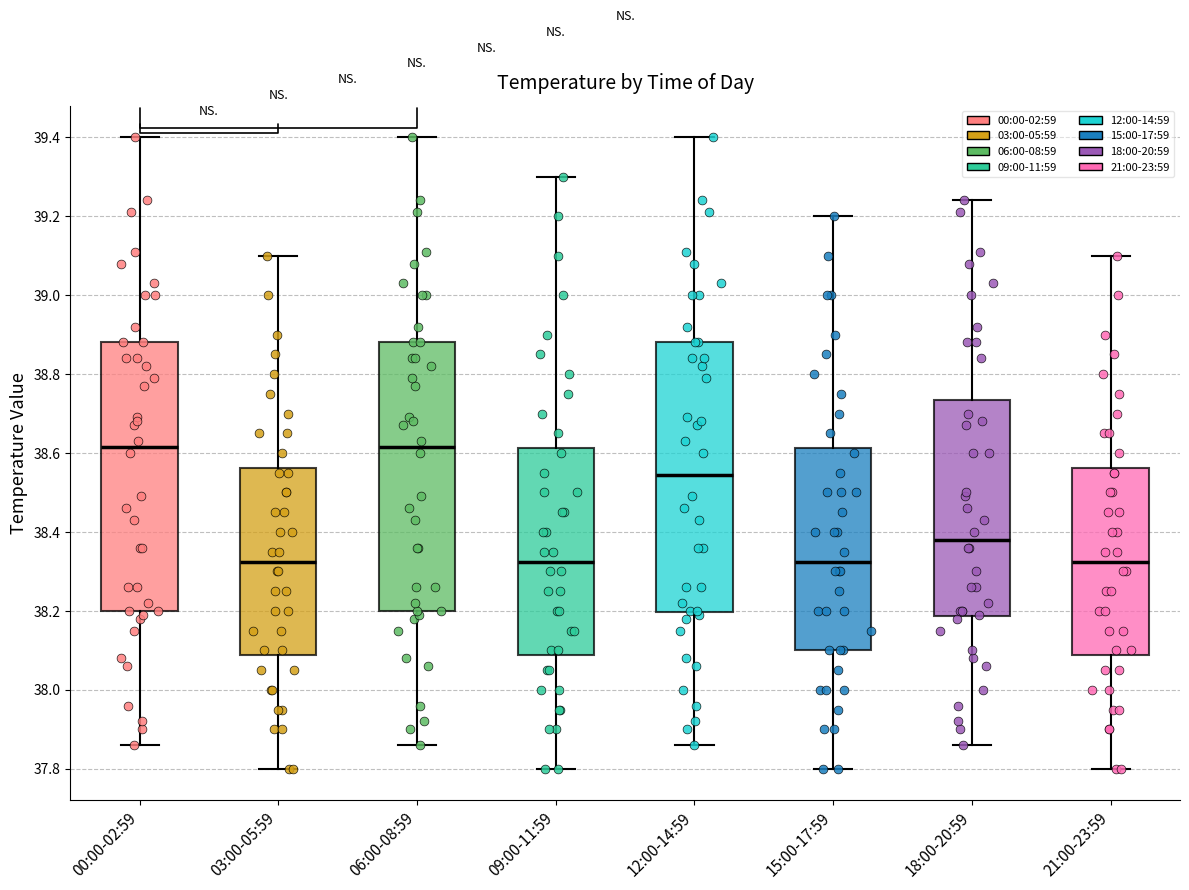

Reading left to right, transcribe this box plot: for each box, give where its median line is, the range the box spans, and where its two whiskers end, as read against the y-axis. The values are not printed on the chart, so give them approximately, as read against the axis.

00:00-02:59: median 38.62, box 38.20 to 38.88, whiskers 37.86 to 39.40
03:00-05:59: median 38.32, box 38.08 to 38.56, whiskers 37.80 to 39.10
06:00-08:59: median 38.62, box 38.20 to 38.88, whiskers 37.86 to 39.40
09:00-11:59: median 38.32, box 38.08 to 38.62, whiskers 37.80 to 39.30
12:00-14:59: median 38.54, box 38.20 to 38.88, whiskers 37.86 to 39.40
15:00-17:59: median 38.32, box 38.10 to 38.62, whiskers 37.80 to 39.20
18:00-20:59: median 38.38, box 38.18 to 38.74, whiskers 37.86 to 39.24
21:00-23:59: median 38.32, box 38.08 to 38.56, whiskers 37.80 to 39.10